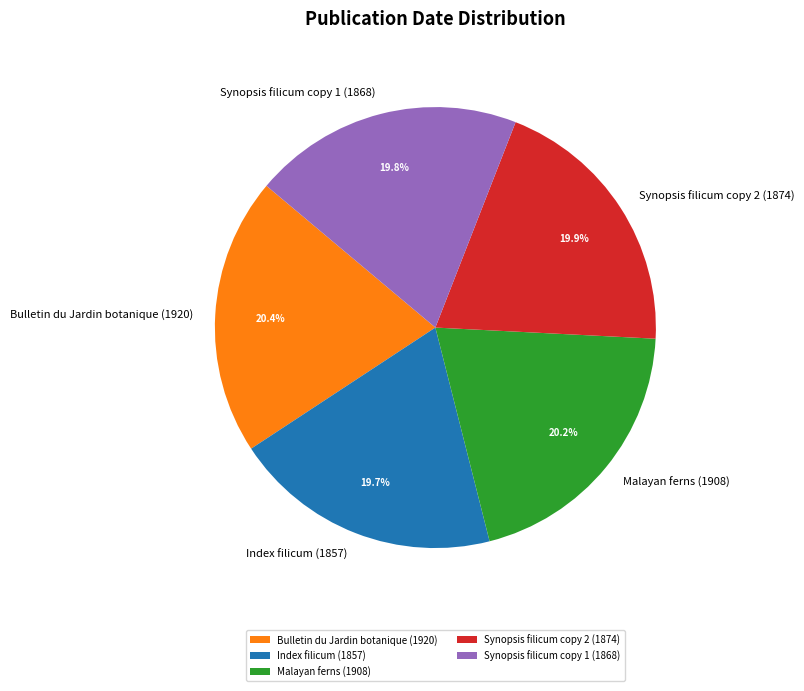

Is there a majority slice in this chart?

No